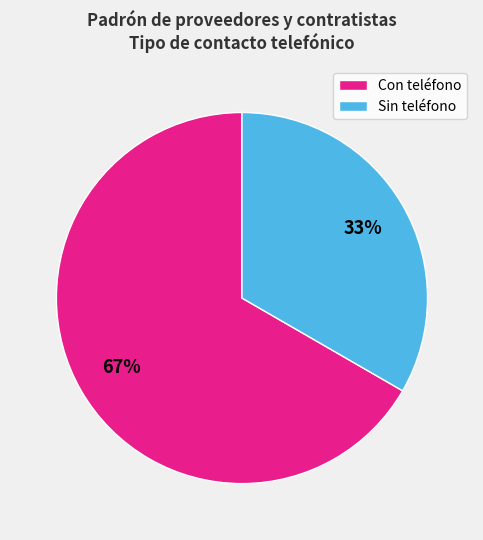

Rank the categories by value from lowest to highest.

Sin teléfono, Con teléfono